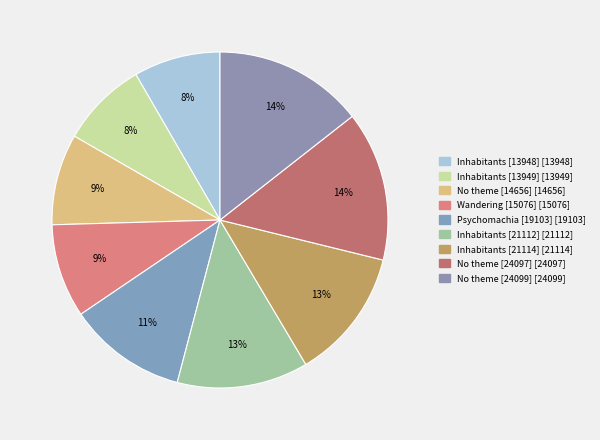

Which slice is the largest?

No theme [24099]